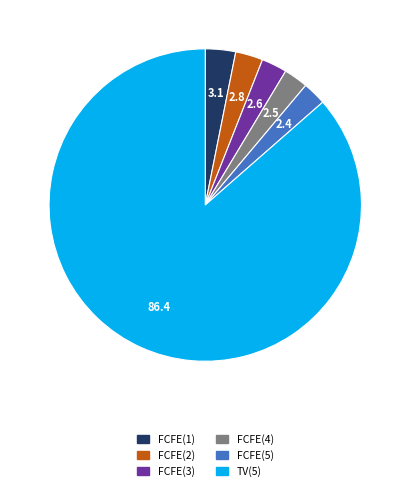

Which has a higher value, FCFE(1) or TV(5)?

TV(5)